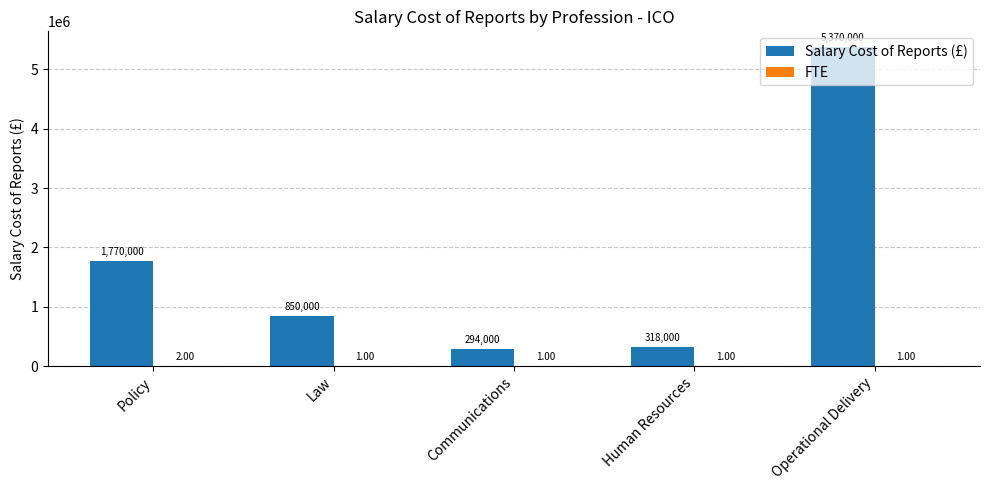

Which category has the highest value across all series?

Operational Delivery